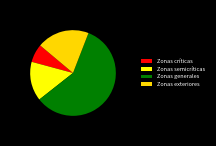

Does Zonas generales represent more than half of the total?

Yes